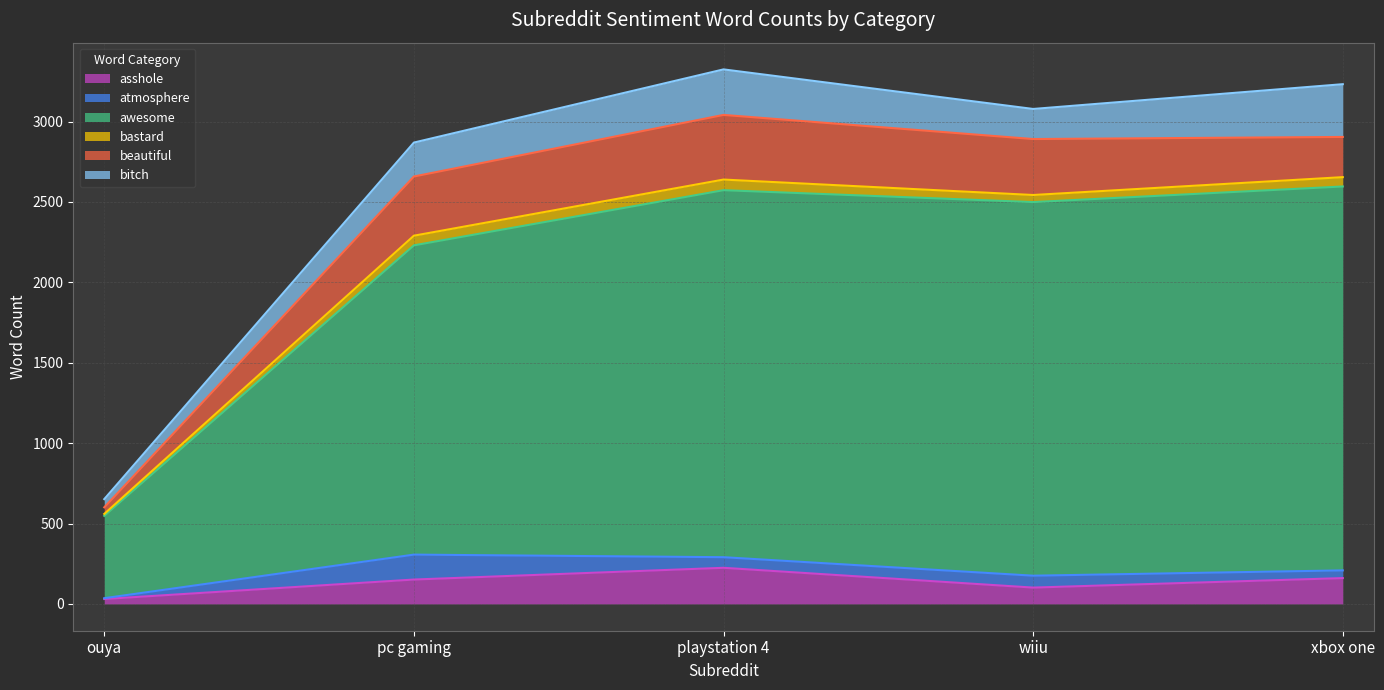

What is the difference between the maximum and minimum values in the bastard series?

54